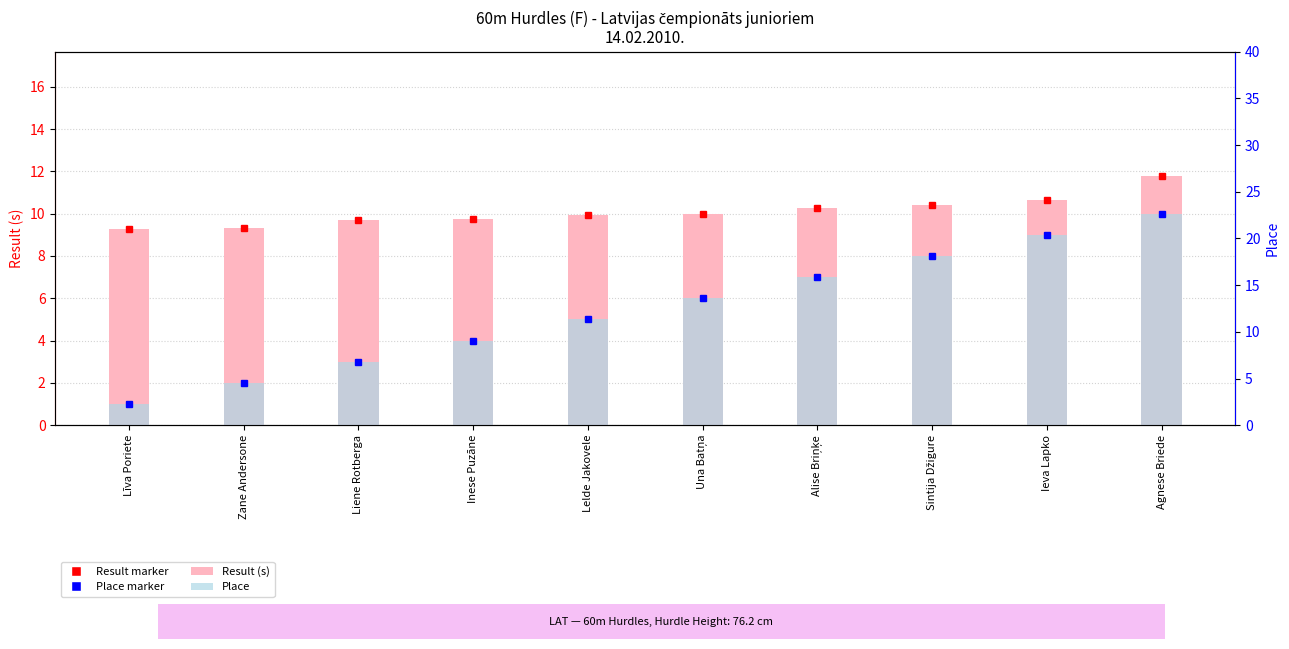

List the series in order of their peak value, highest first.

Result (s), Place